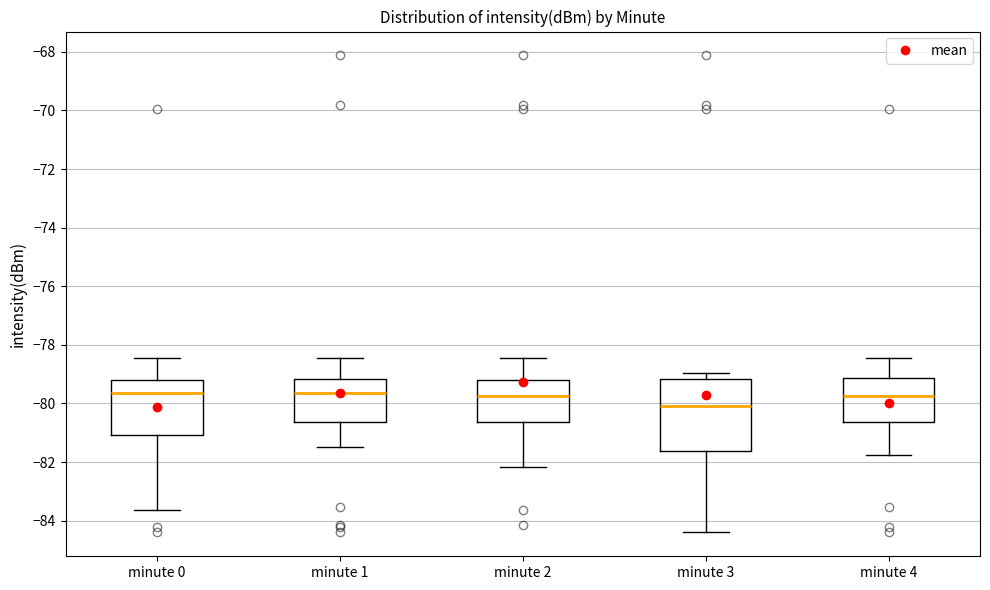

Where does the upper whisker of the box for minute 0 end on the y-axis? The values are not printed on the chart, so give them approximately, as read against the axis.

-78.4